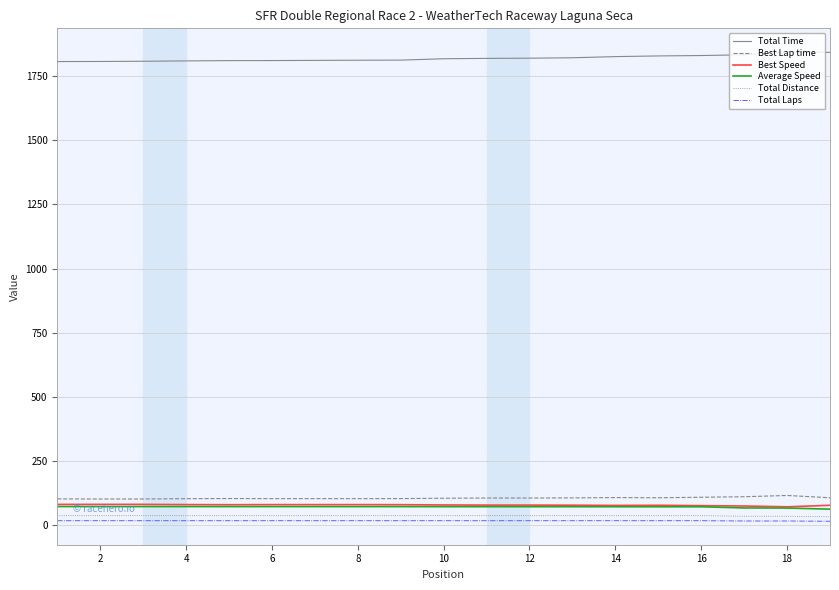

Is this an area chart (filled region under the line)?

No